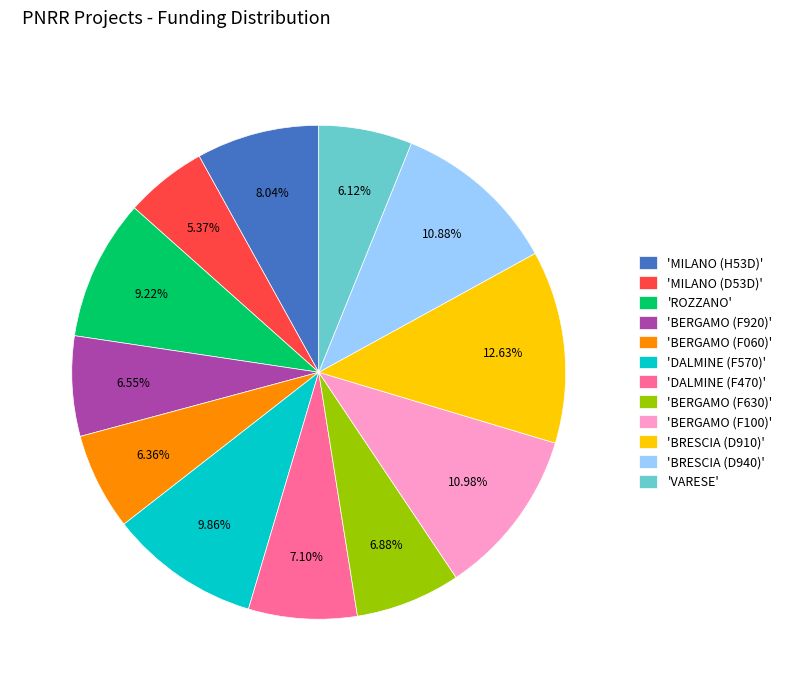

Between 'DALMINE (F570)' and 'BERGAMO (F920)', which is larger?

'DALMINE (F570)'